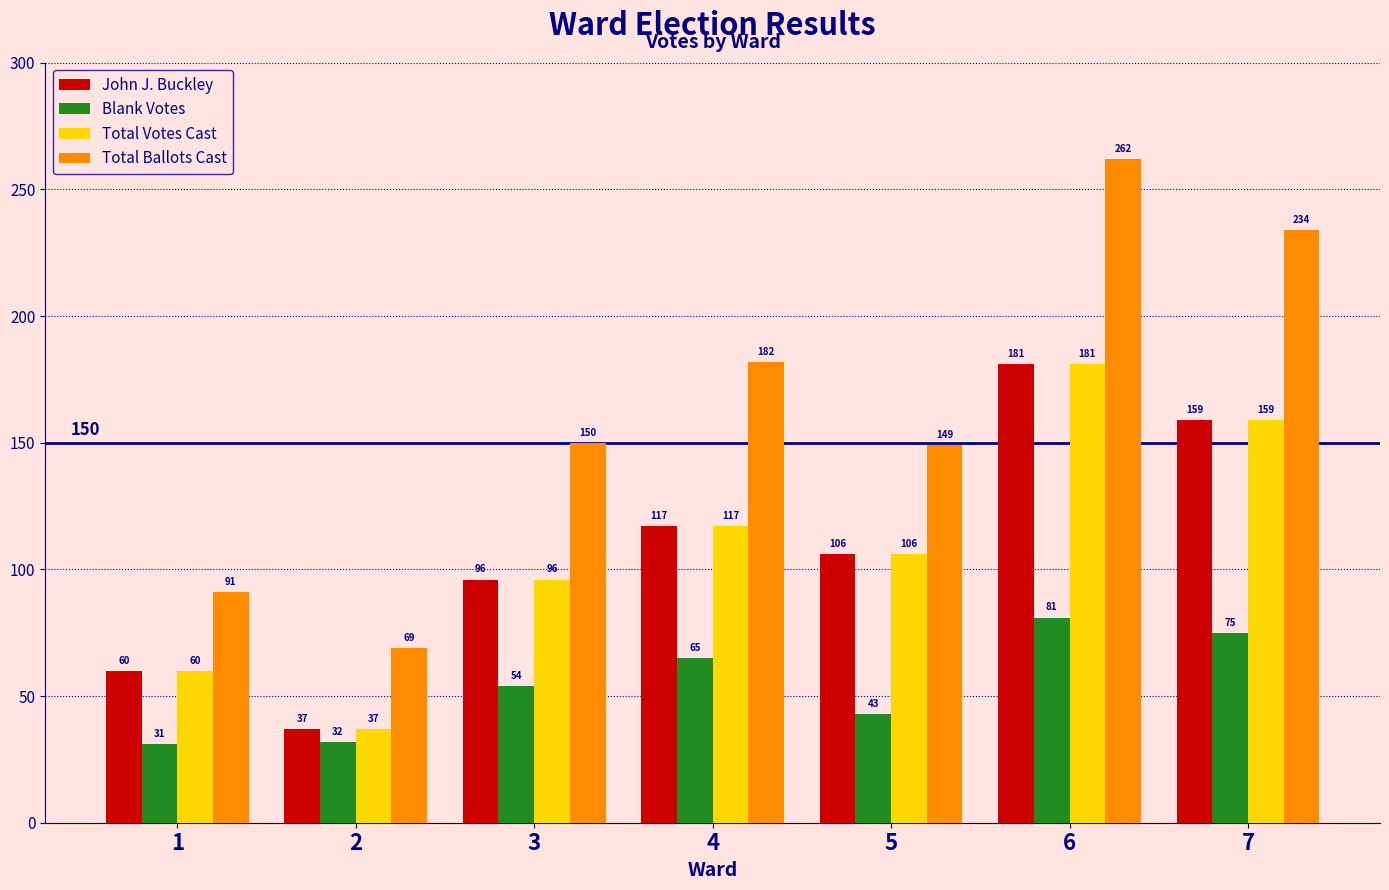

What is the difference between the maximum and minimum values in the Total Ballots Cast series?

193